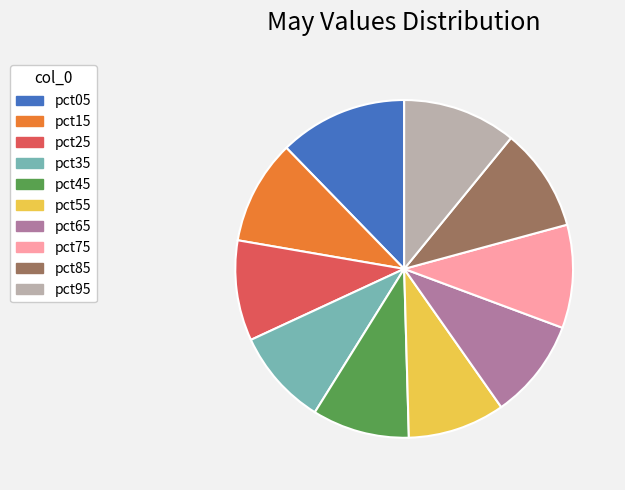

Does pct05 represent more than half of the total?

No